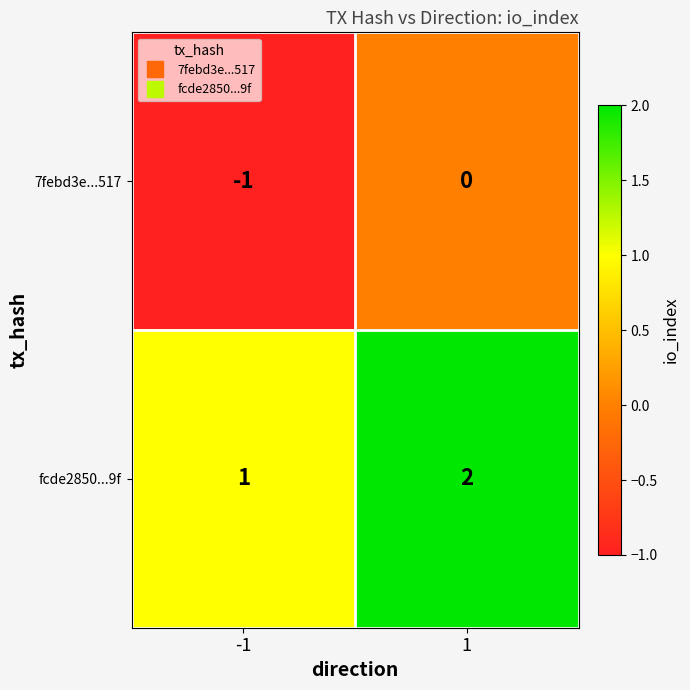

Which series has the largest total across all categories?

fcde2850...9f